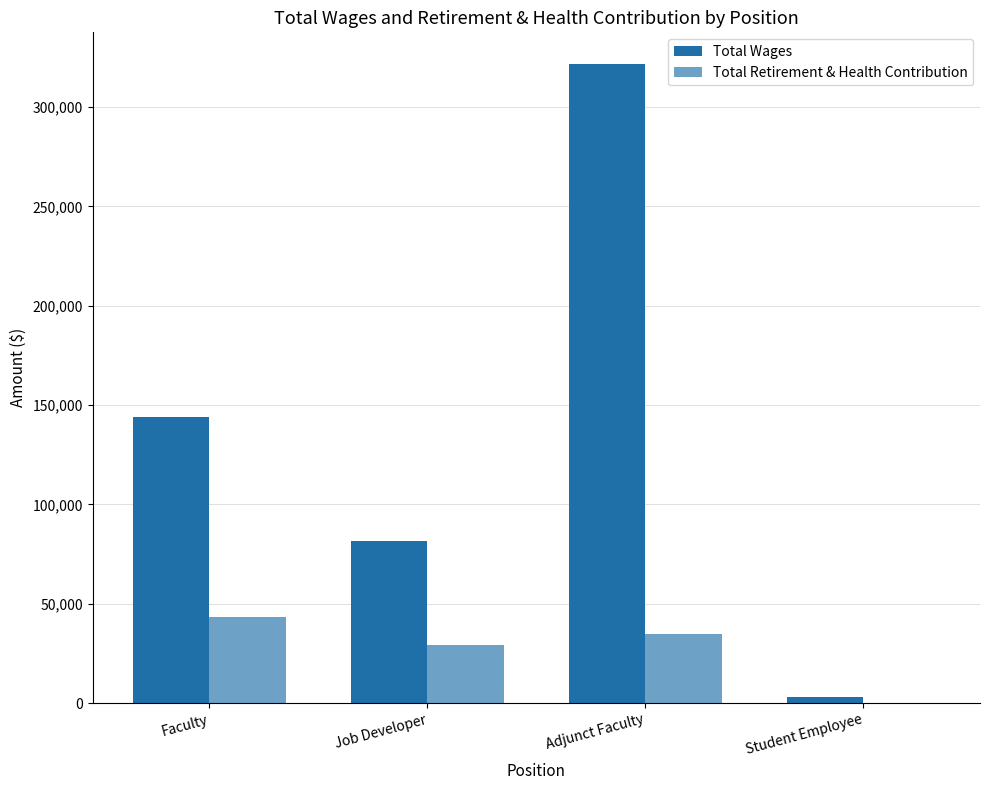

What position from the left is Job Developer?

2